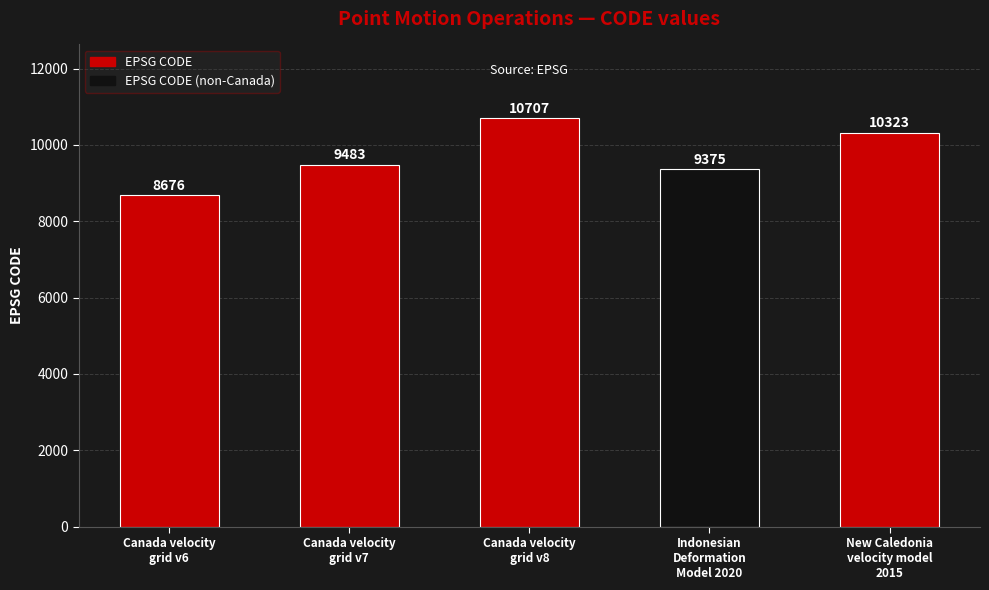

True or false: the data shows 8676 at Canada velocity
grid v6.

True